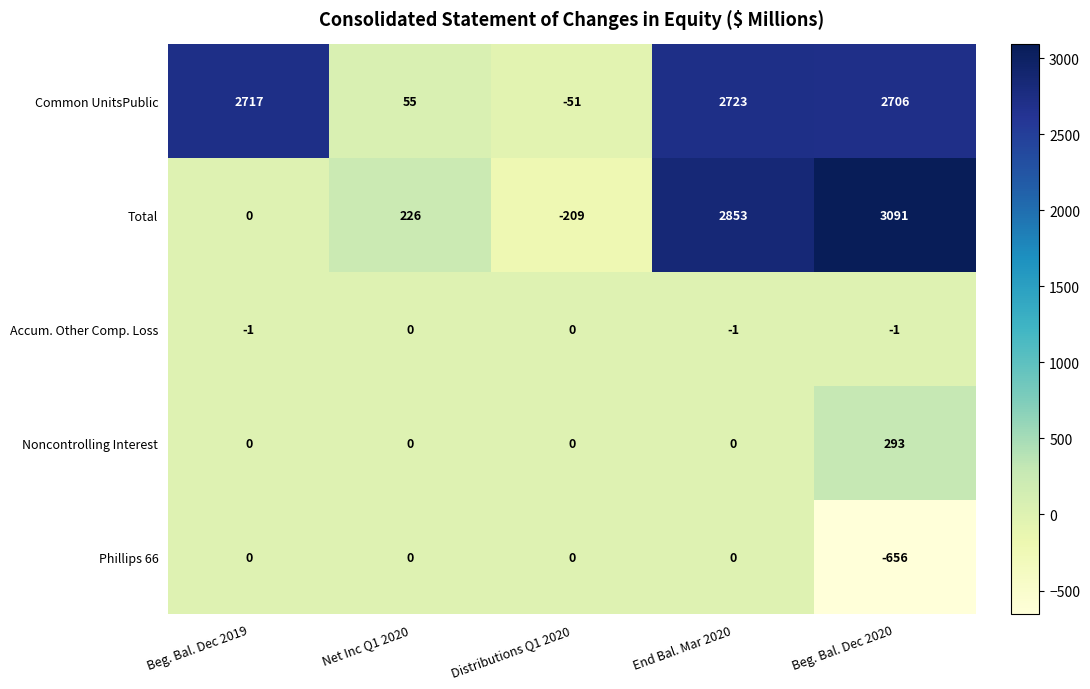

Count the number of data series in this chart.

5